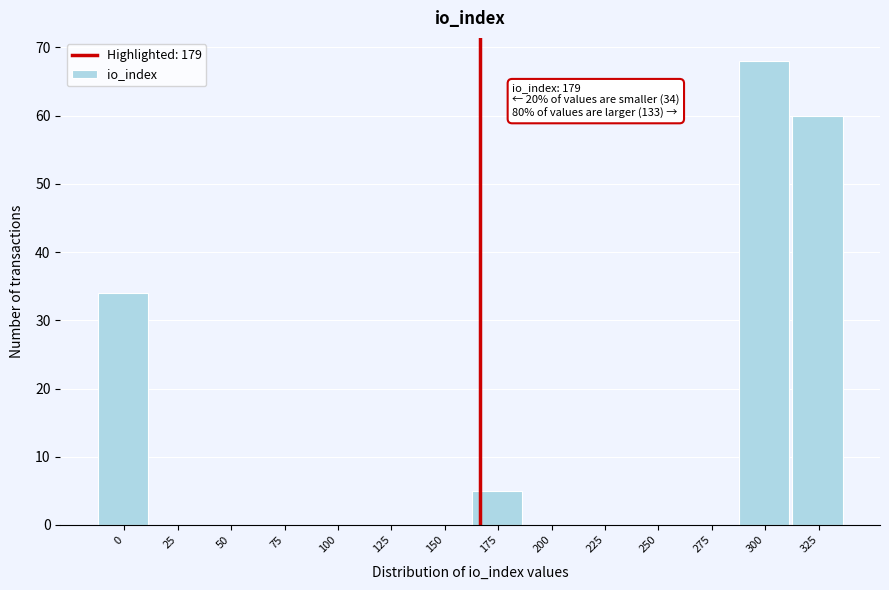

Reading left to right, list all the values displayed in this chart.

0=34	25=0	50=0	75=0	100=0	125=0	150=0	175=5	200=0	225=0	250=0	275=0	300=68	325=60